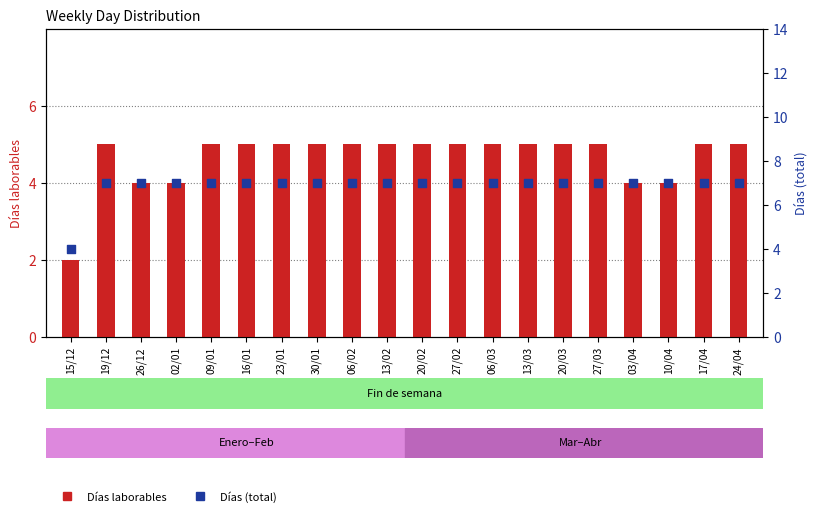

Which series has the largest Y range (max minus min)?

Días laborables